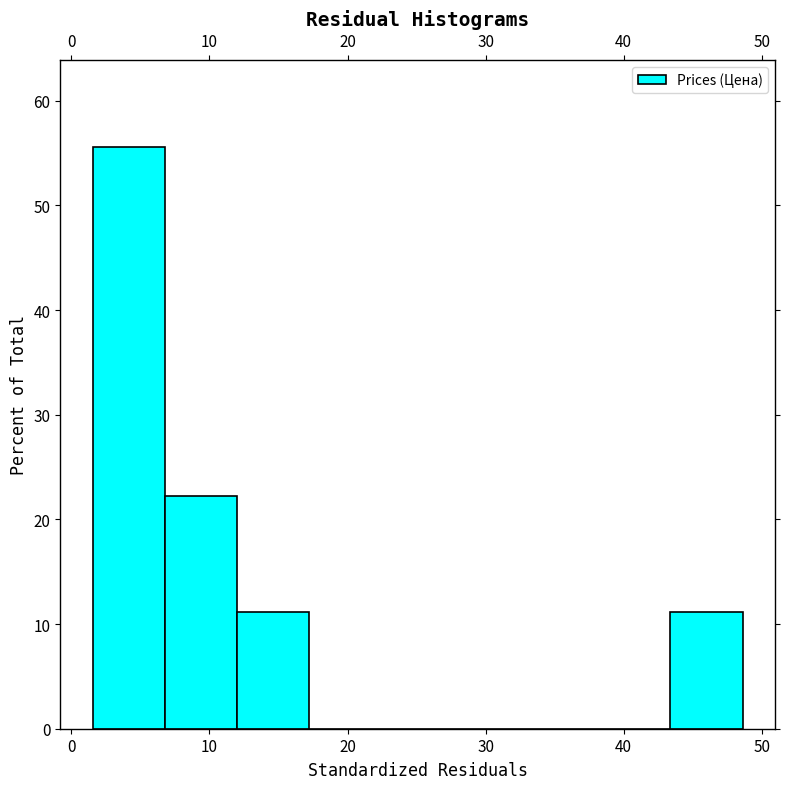

Reading left to right, transcribe this chart: for each bar, give the range it covers on the x-axis and its height. Neither the bar edges nor the heights are printed on the chart, so give them approximately, as read against the axes.

2 to 7: 56
7 to 12: 22
12 to 17: 11
17 to 22: 0
22 to 28: 0
28 to 33: 0
33 to 38: 0
38 to 43: 0
43 to 49: 11